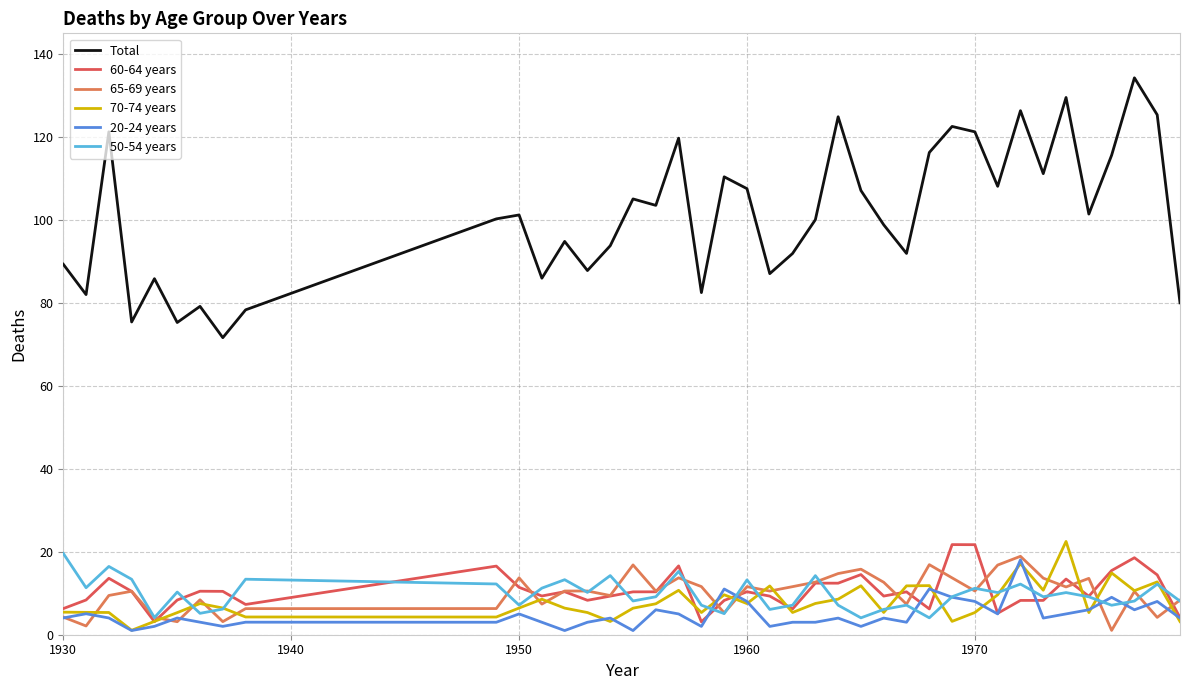

Does the chart have visible grid lines?

Yes